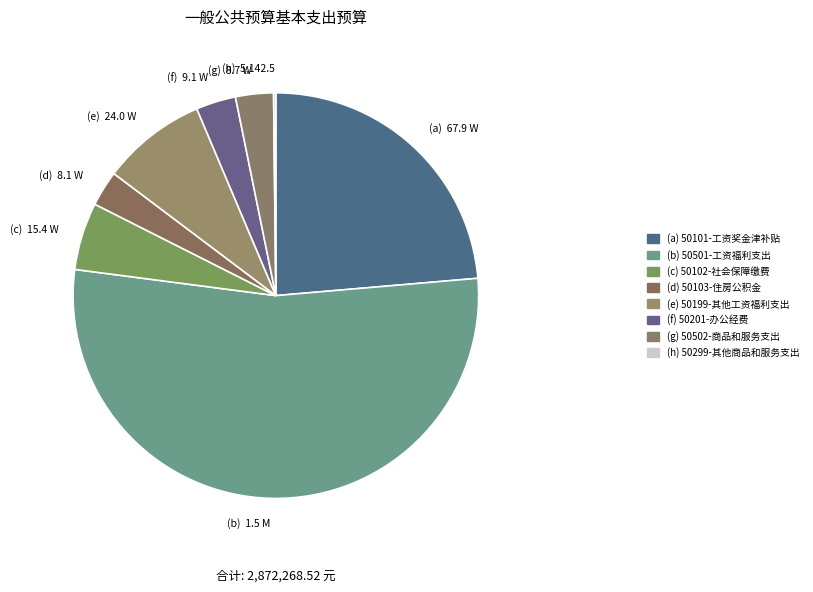

The (g) 8.7 W slice represents 13% of the pie. True or false?

False